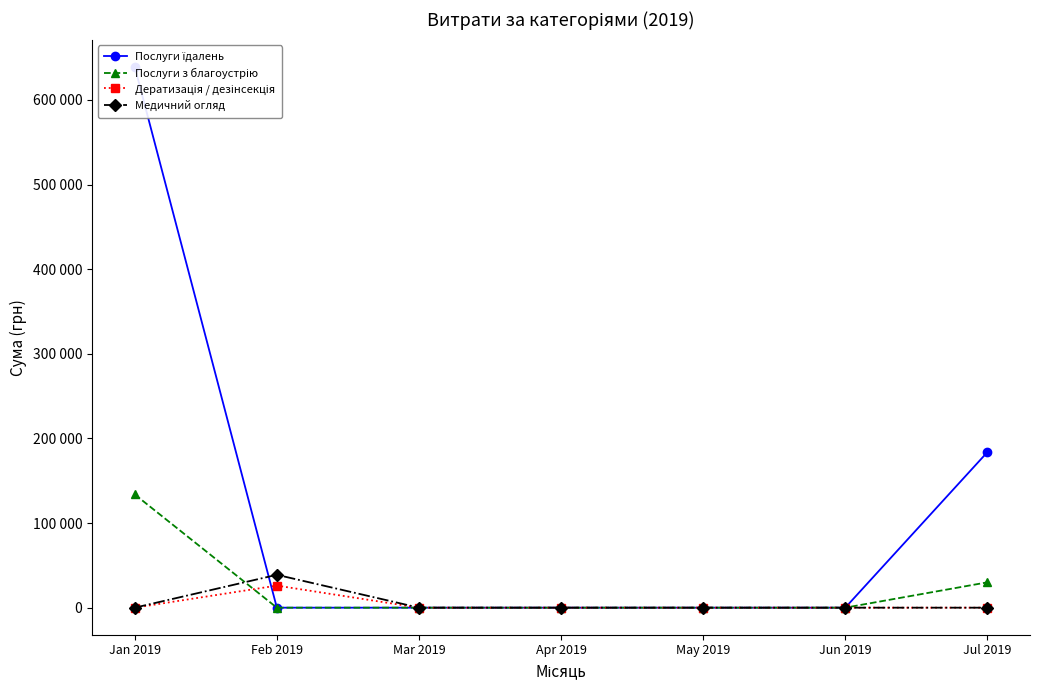

How many times do Послуги з благоустрію and Медичний огляд cross each other?

1